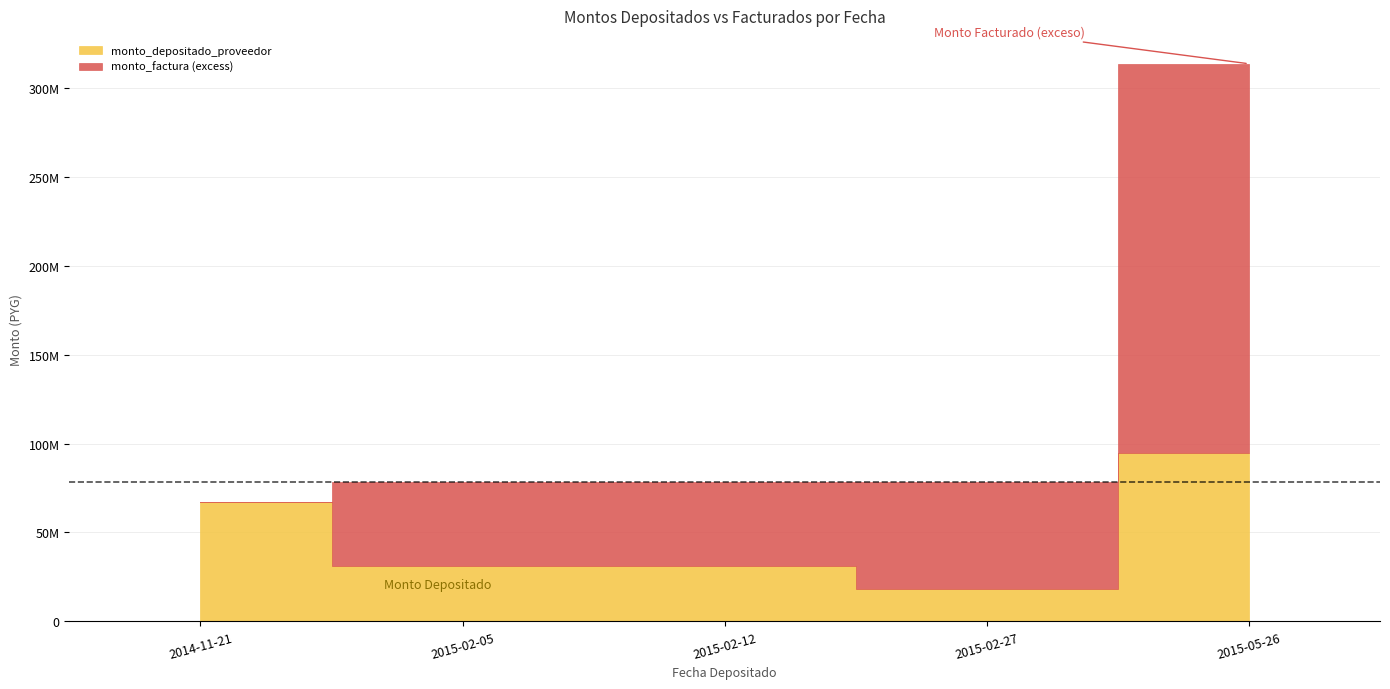

The monto_depositado_proveedor series shows 66960524 at 2014-11-21. True or false?

True